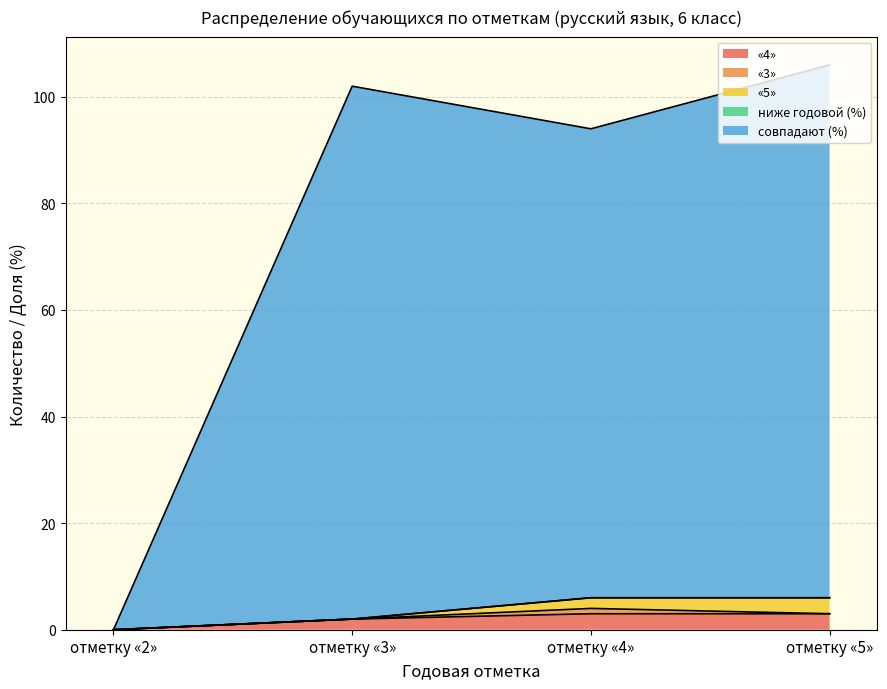

Which category has the highest value in the «3» series?

отметку «4»